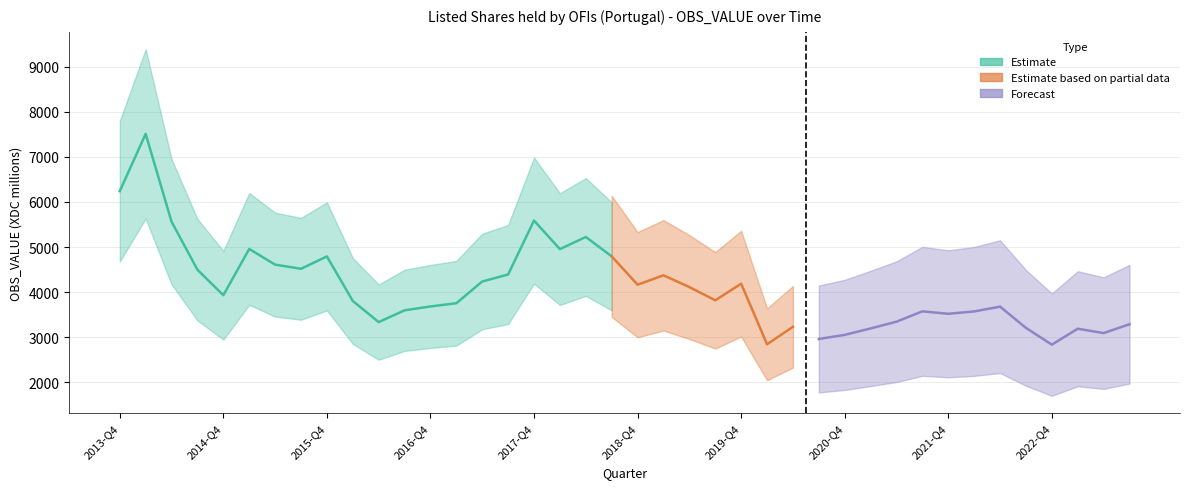

What is the difference between the maximum and second lowest values?

3912.2